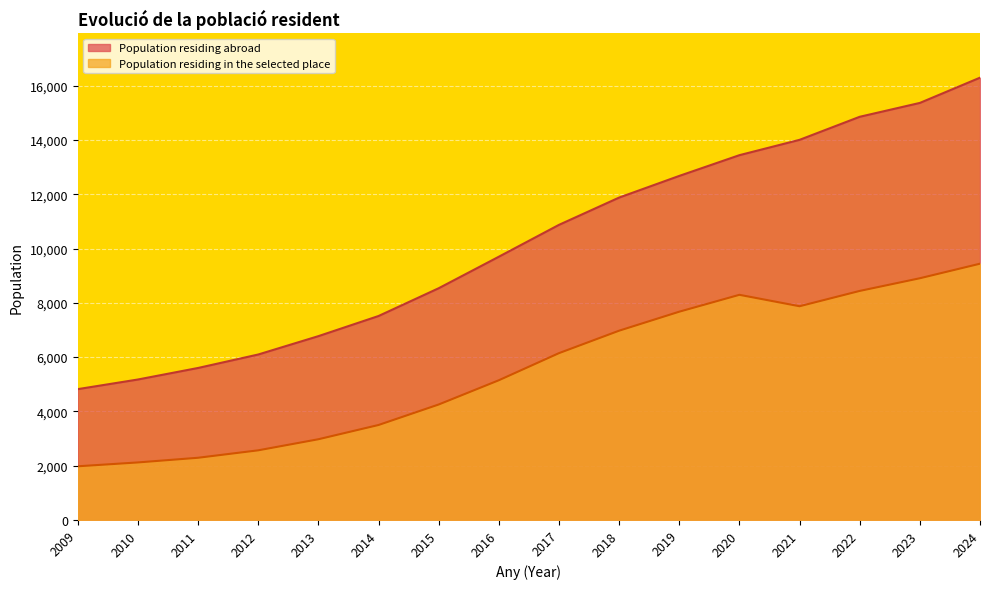

What are all the series names shown in the legend?

Population residing abroad, Population residing in the selected place